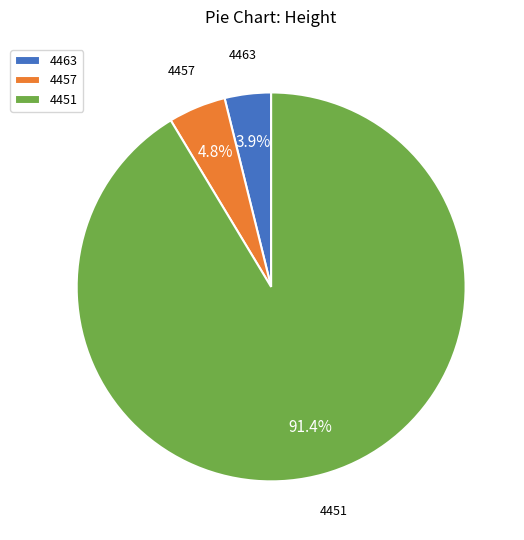

How many slices are in this pie chart?

3